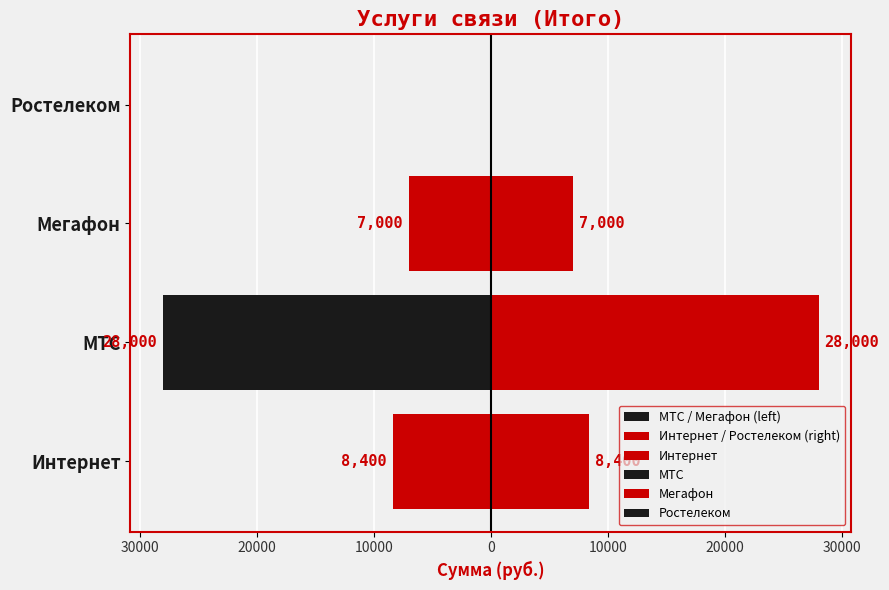

The value of МТС / Мегафон (left) at Ростелеком is 0. True or false?

True